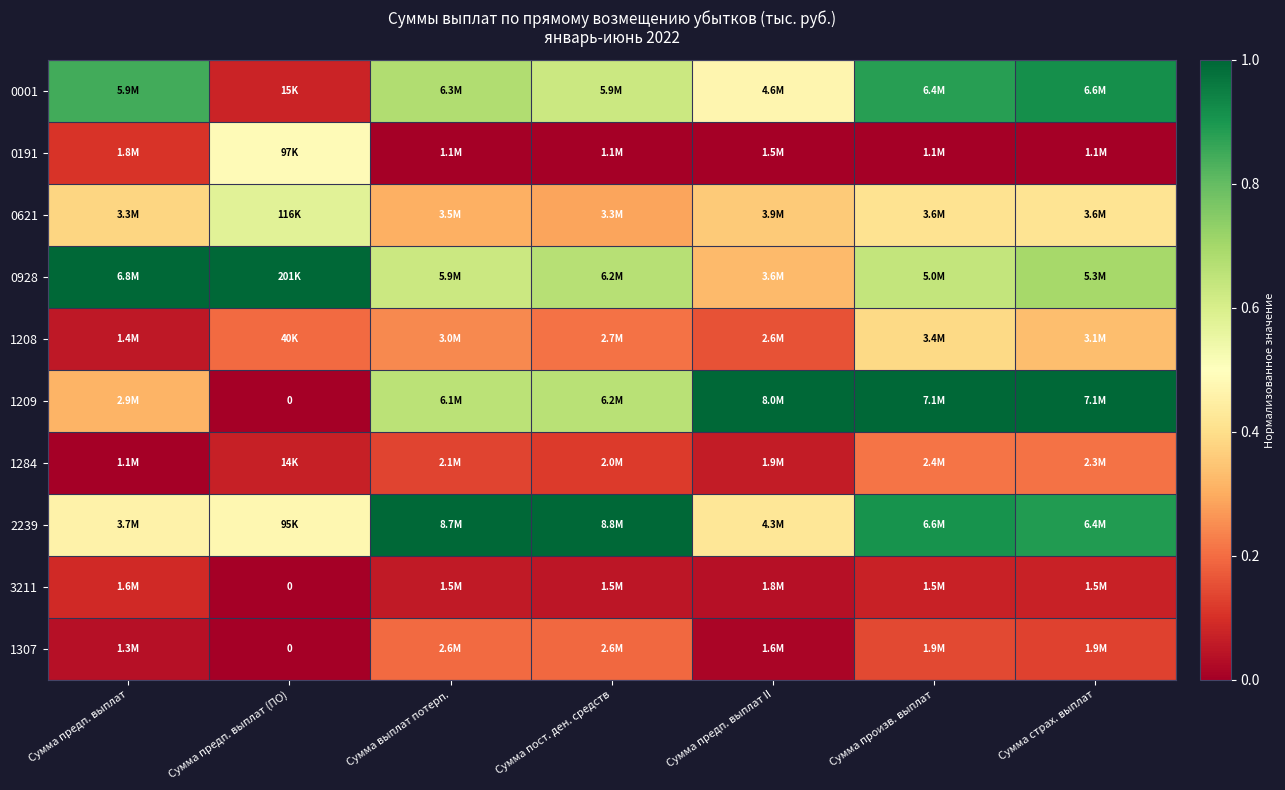

At Сумма предп. выплат II, list the series in order from smallest to largest.

0191, 1307, 3211, 1284, 1208, 0928, 0621, 2239, 0001, 1209